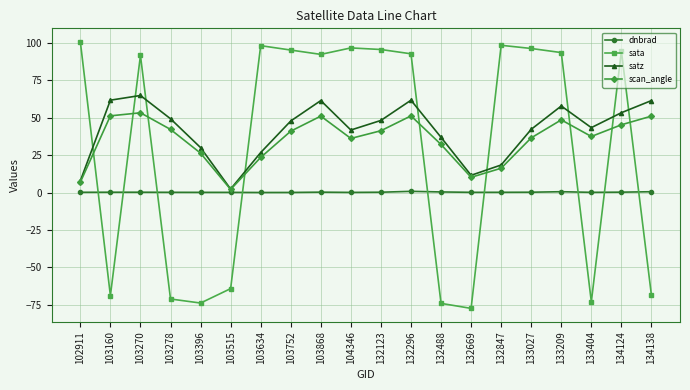

List the series in order of their overall mean, highest first.

satz, scan_angle, sata, dnbrad